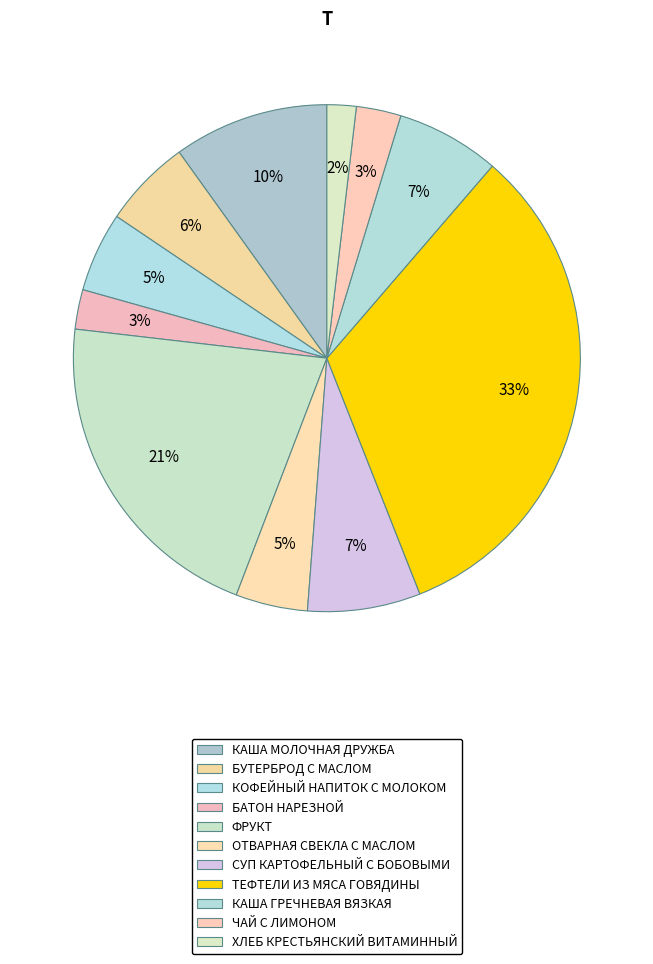

How many slices are in this pie chart?

11